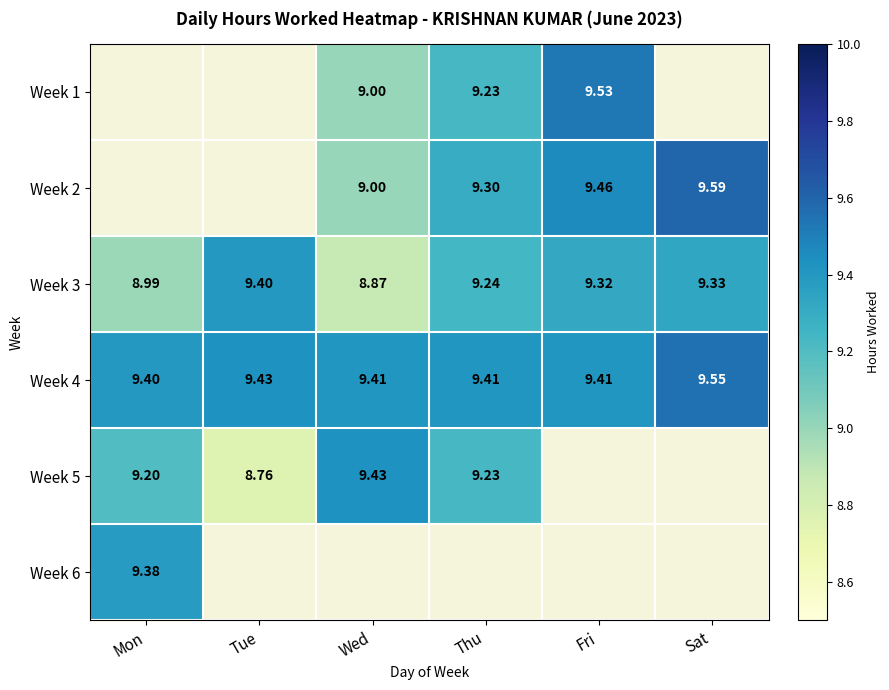

Is the value of Week 2 at Fri greater than the value of Week 4 at Wed?

Yes